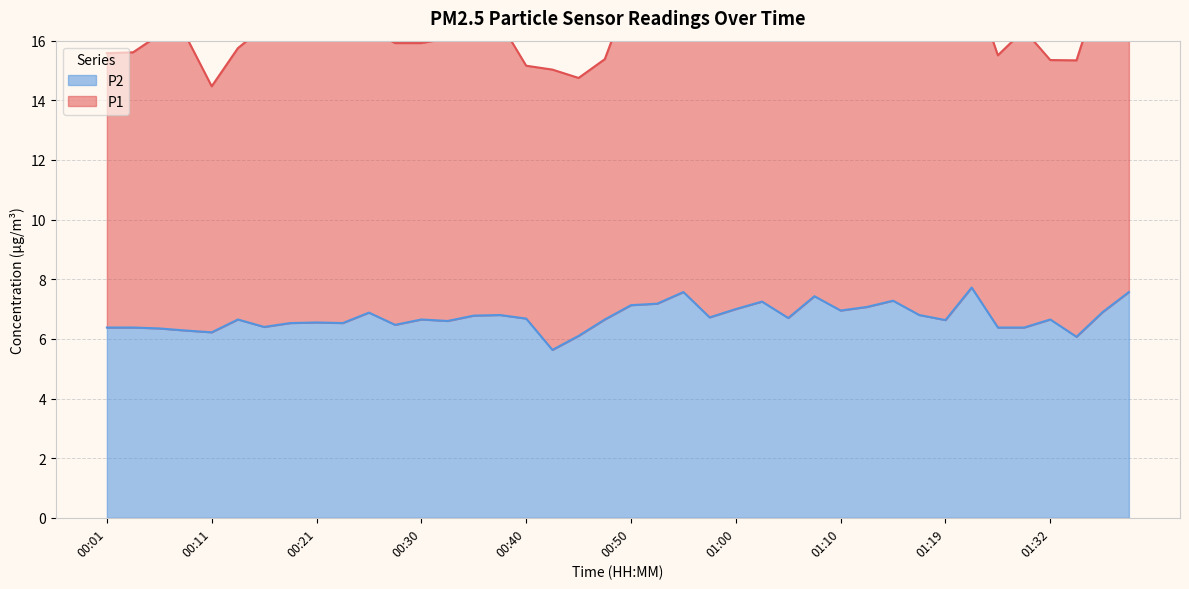

List the labels in order of value, smallest first.

00:43, 01:35, 00:45, 00:11, 00:09, 00:06, 00:01, 00:04, 01:27, 01:30, 00:16, 00:28, 00:18, 00:23, 00:21, 00:33, 01:19, 00:13, 00:30, 00:48, 01:32, 00:40, 01:05, 00:57, 00:35, 00:38, 01:17, 00:26, 01:37, 01:10, 01:00, 01:12, 00:50, 00:53, 01:02, 01:15, 01:07, 00:55, 01:40, 01:22